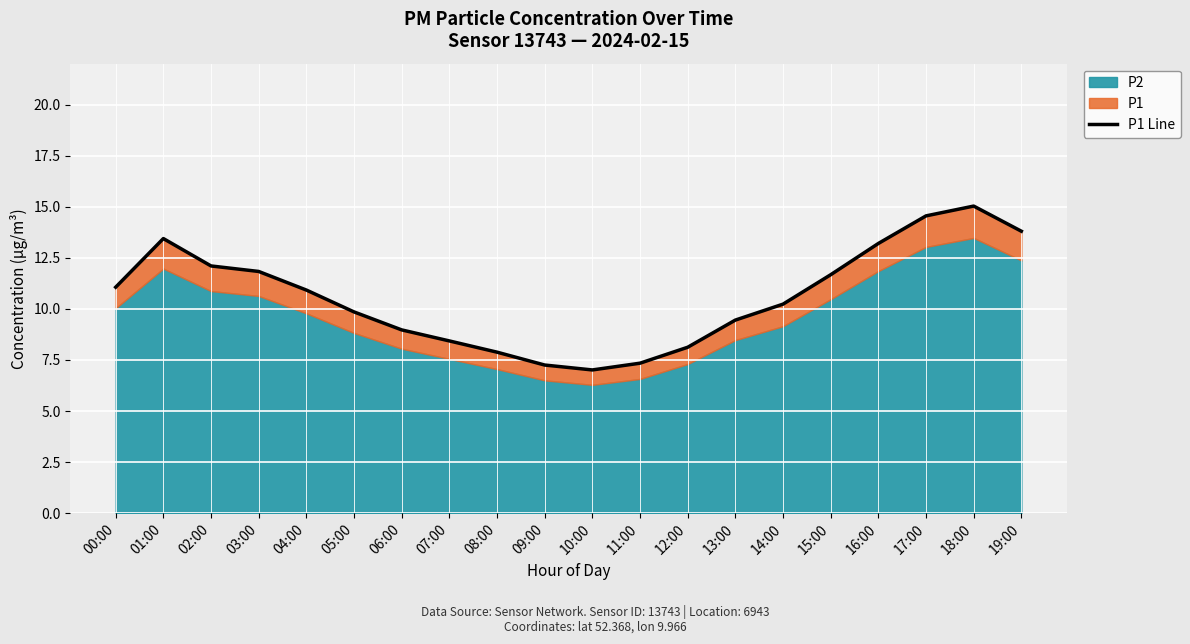

What is the maximum value shown in the chart?

15.0